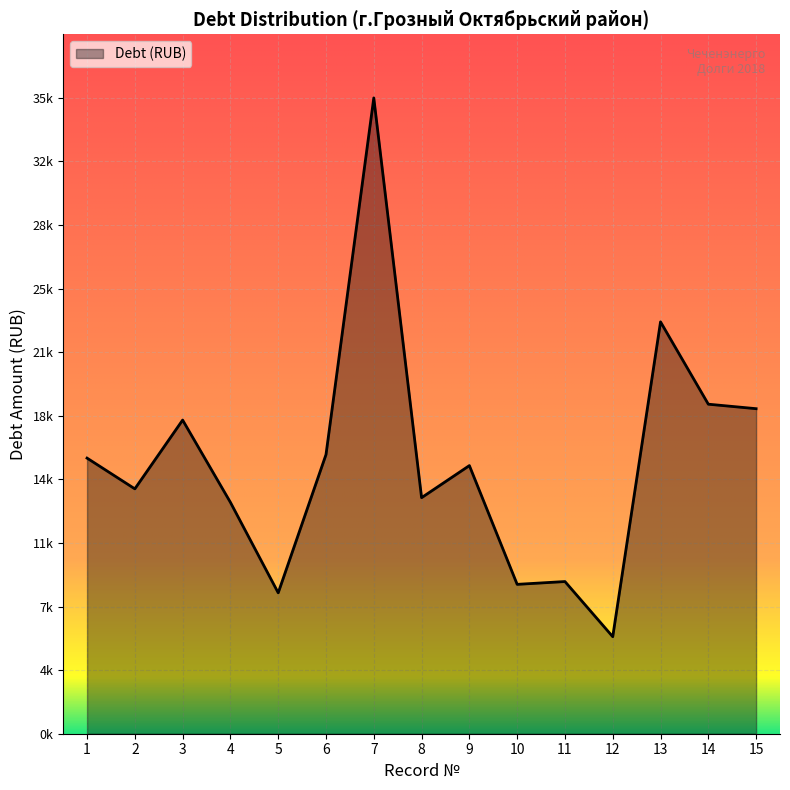

Does the chart have visible grid lines?

Yes